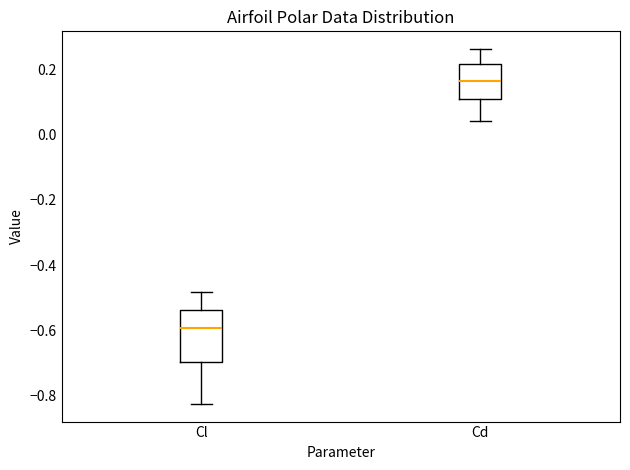

Where does the median line of the box for Cd sit on the y-axis? The values are not printed on the chart, so give them approximately, as read against the axis.

0.16